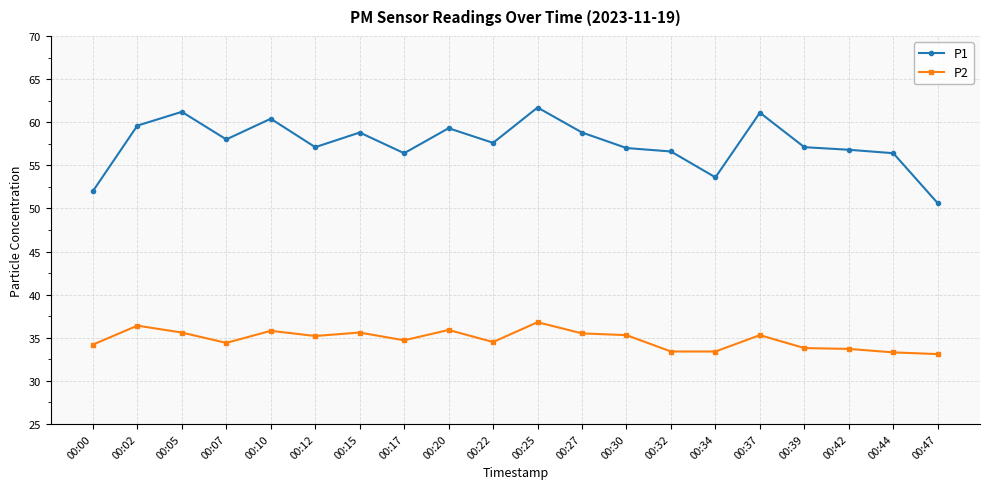

True or false: P2 and P1 intersect in this chart.

False